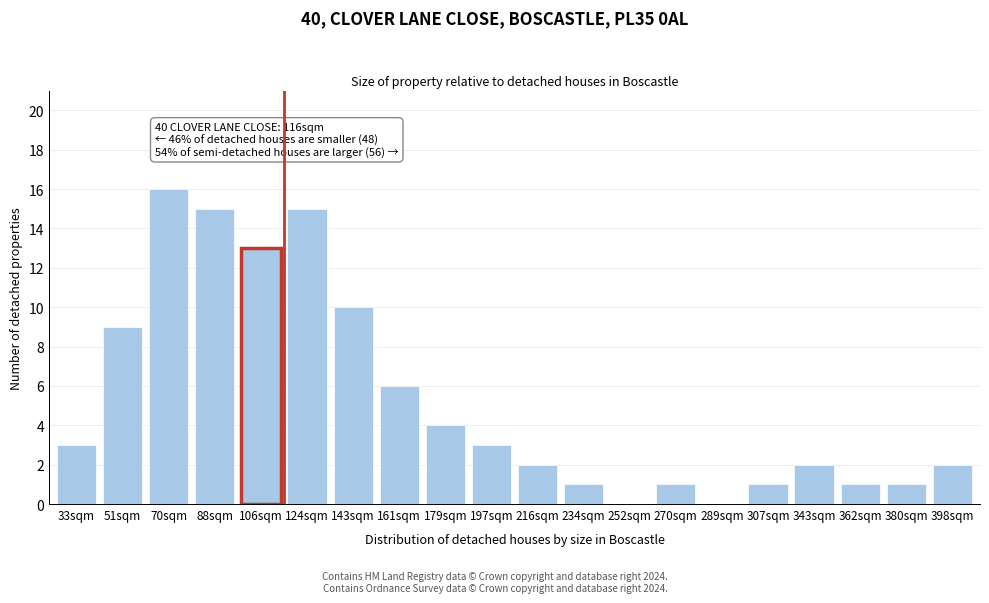

Reading right to left, transcribe all the data shown in this chart.

398sqm=2	380sqm=1	362sqm=1	343sqm=2	307sqm=1	289sqm=0	270sqm=1	252sqm=0	234sqm=1	216sqm=2	197sqm=3	179sqm=4	161sqm=6	143sqm=10	124sqm=15	106sqm=13	88sqm=15	70sqm=16	51sqm=9	33sqm=3